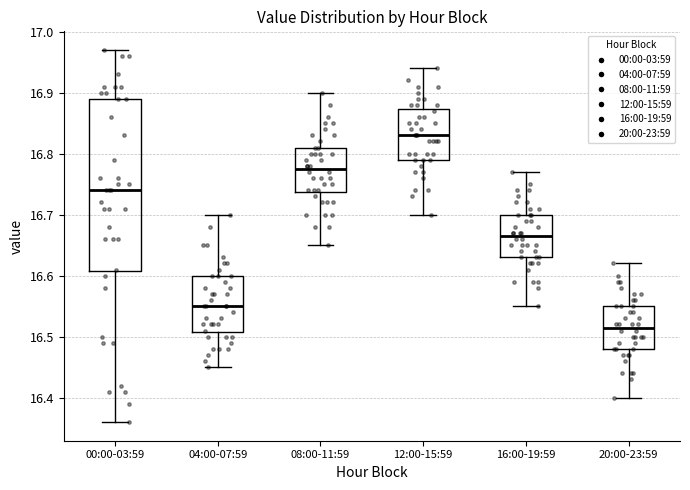

Which box has the highest median line?

12:00-15:59